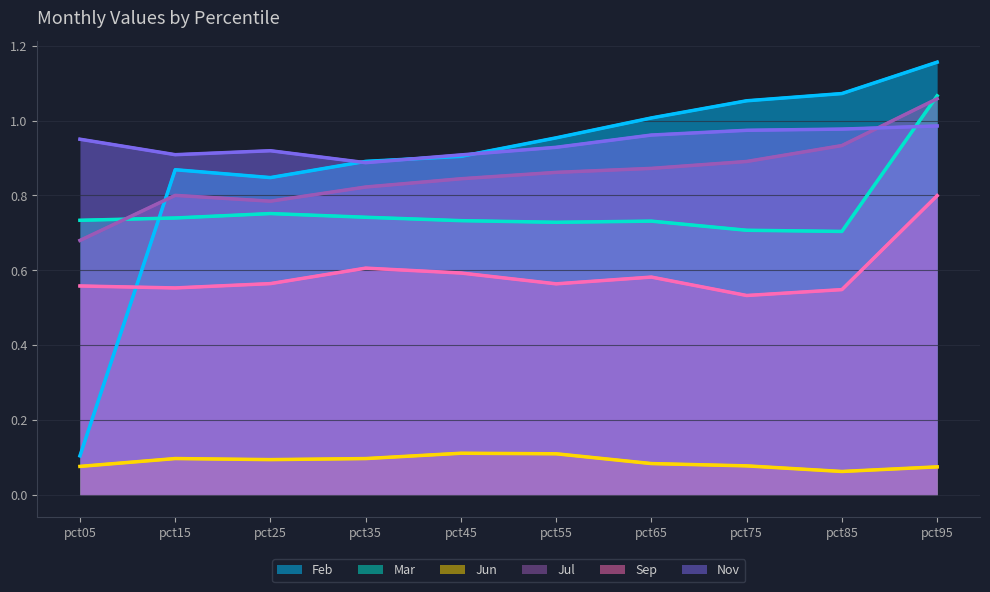

At which category does the chart reach its minimum across all series?

pct85